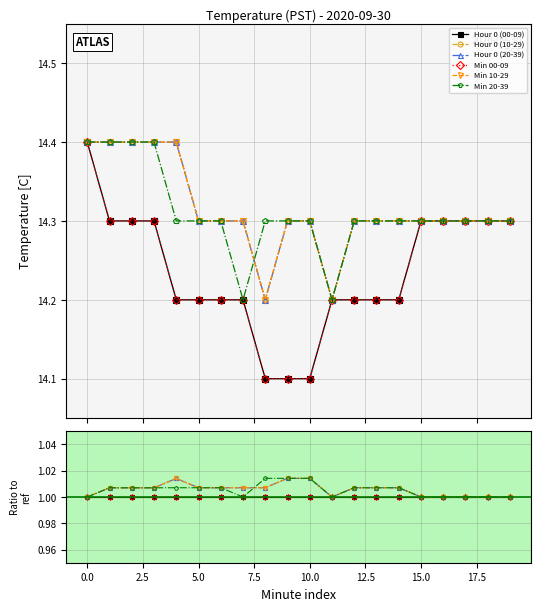

How many Min 10-29 values are between 1 and 2?

20